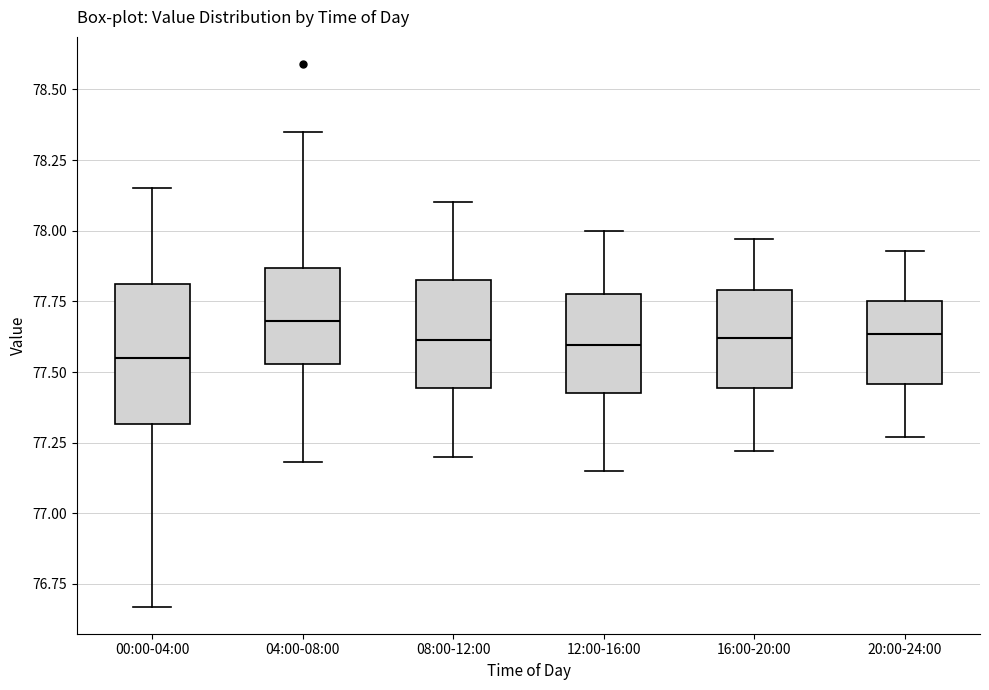

Reading left to right, transcribe this box plot: for each box, give where its median line is, the range the box spans, and where its two whiskers end, as read against the y-axis. The values are not printed on the chart, so give them approximately, as read against the axis.

00:00-04:00: median 77.55, box 77.30 to 77.80, whiskers 76.65 to 78.15
04:00-08:00: median 77.70, box 77.55 to 77.85, whiskers 77.20 to 78.35
08:00-12:00: median 77.60, box 77.45 to 77.85, whiskers 77.20 to 78.10
12:00-16:00: median 77.60, box 77.45 to 77.80, whiskers 77.15 to 78.00
16:00-20:00: median 77.60, box 77.45 to 77.80, whiskers 77.20 to 77.95
20:00-24:00: median 77.65, box 77.45 to 77.75, whiskers 77.25 to 77.95